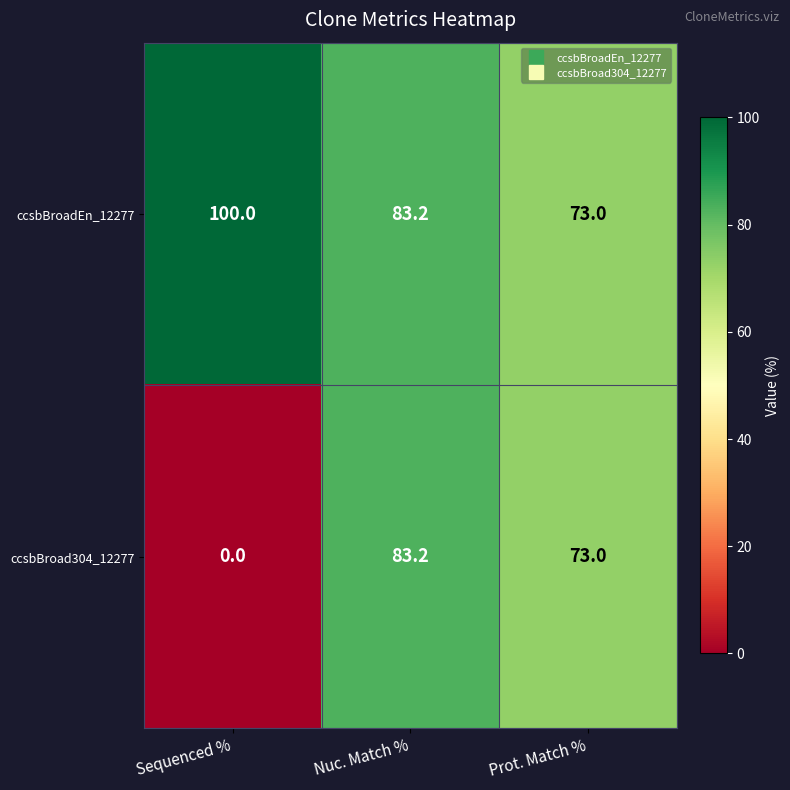

Rank the series by their average value, from highest to lowest.

ccsbBroadEn_12277, ccsbBroad304_12277